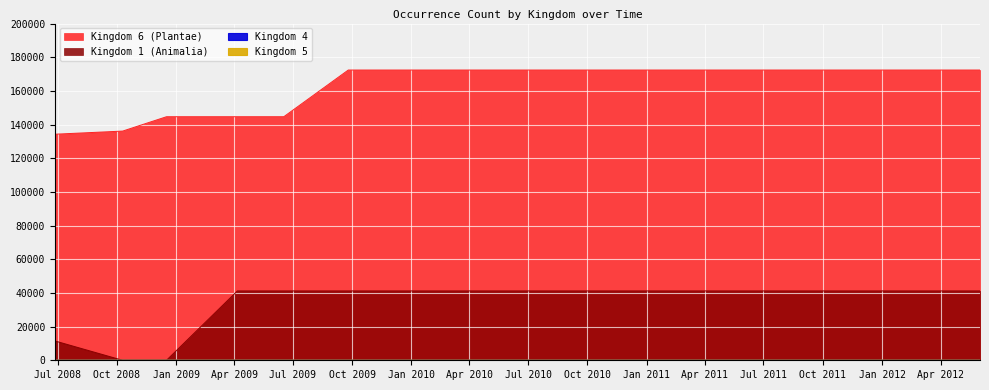

After their last crossing, which series has the higher values: Kingdom 5 or Kingdom 1 (Animalia)?

Kingdom 1 (Animalia)